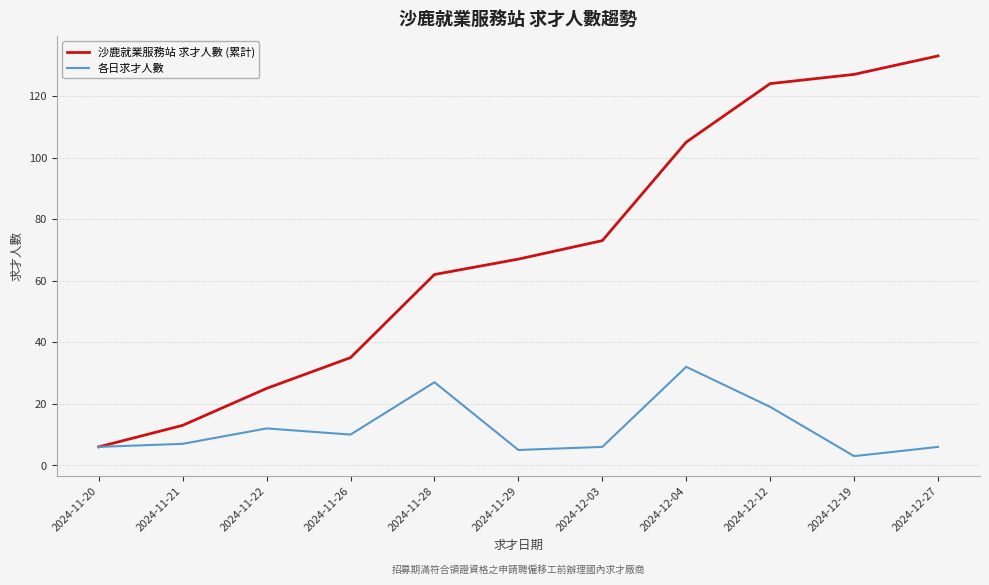

List the series in order of their overall mean, highest first.

沙鹿就業服務站 求才人數 (累計), 各日求才人數